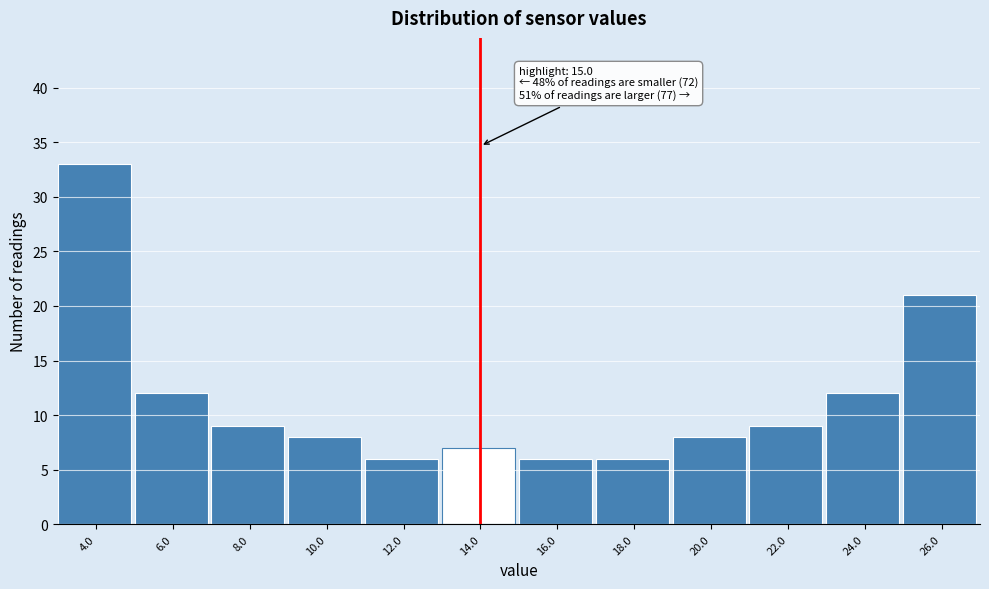

Reading left to right, list all the values displayed in this chart.

4.0=33	6.0=12	8.0=9	10.0=8	12.0=6	14.0=7	16.0=6	18.0=6	20.0=8	22.0=9	24.0=12	26.0=21